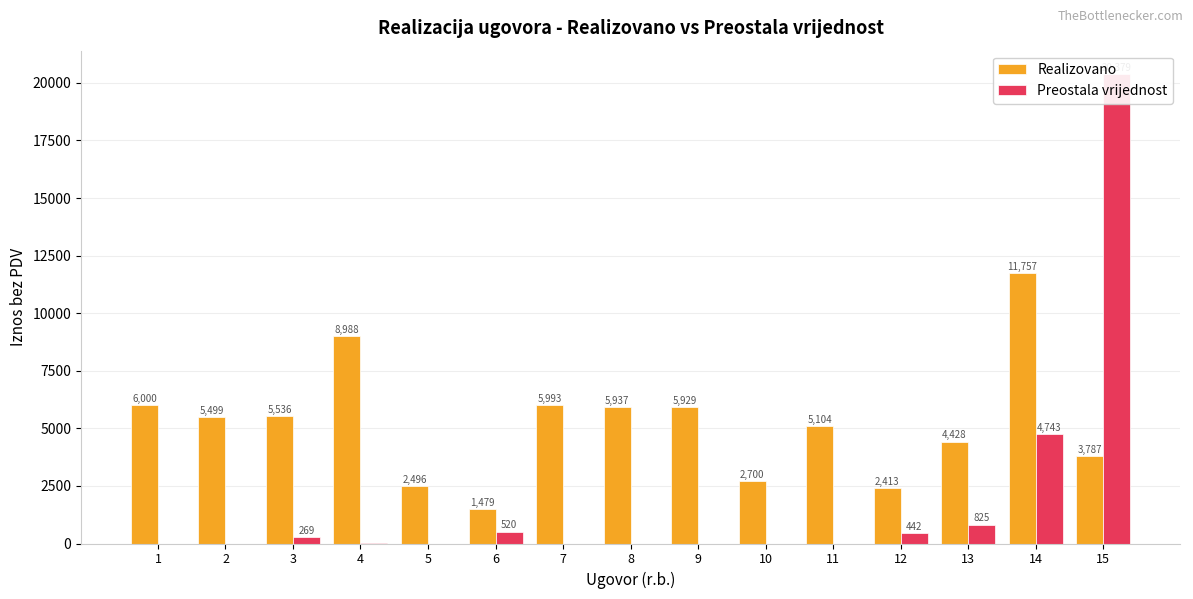

What is the average value of the Preostala vrijednost series?

1811.9